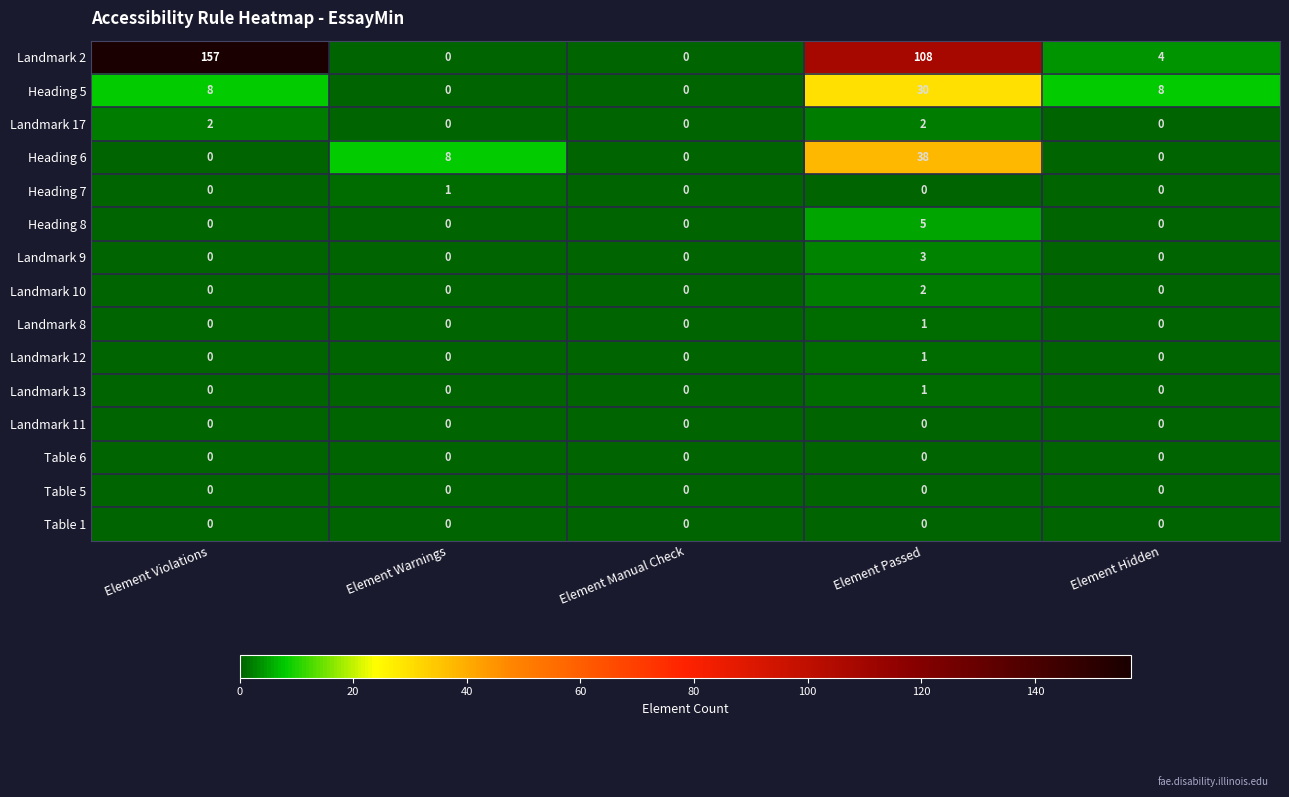

Is it true that Landmark 10 equals 1 at Element Hidden?

False